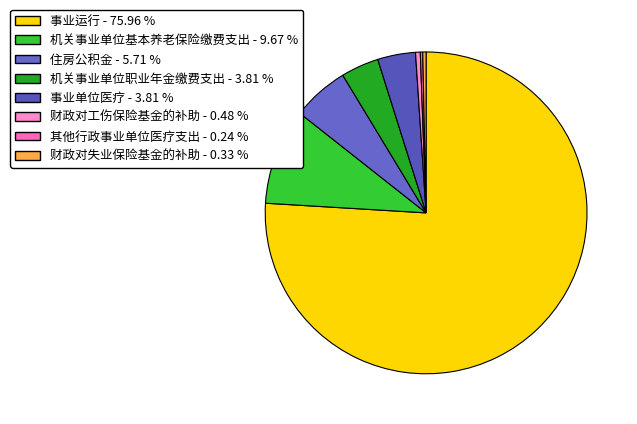

Which slice is the smallest?

其他行政事业单位医疗支出